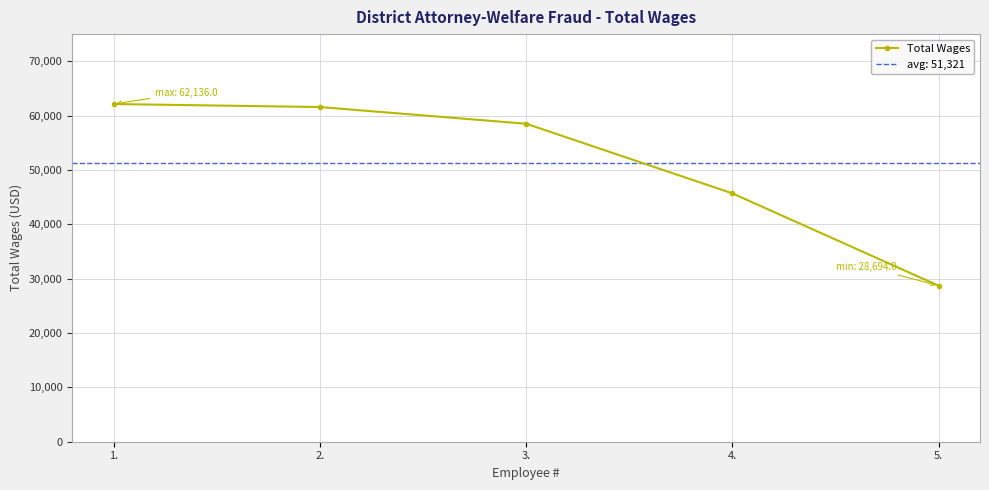

The value at 1. is 62136. True or false?

True